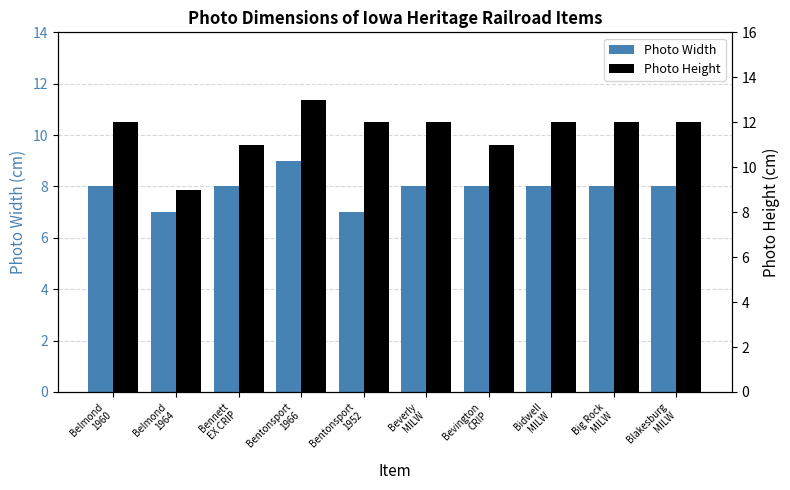

What is the total value across all series at Bennett
EX CRIP?

19